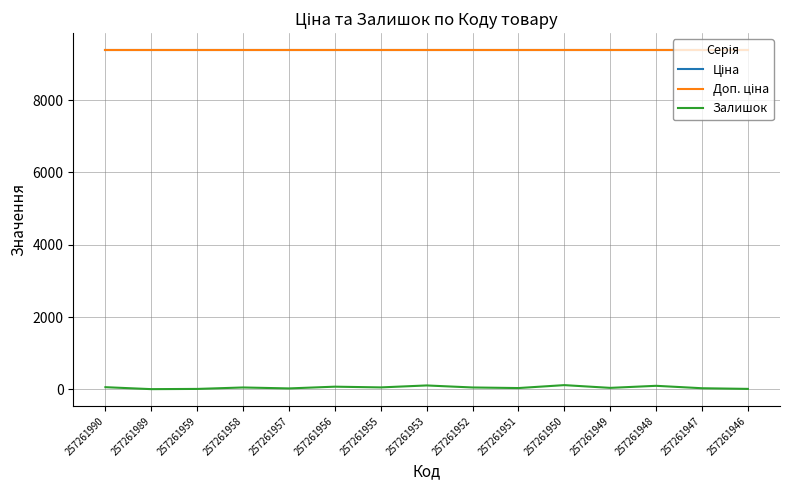

Reading left to right, list all the values displayed in this chart.

Ціна: 257261990=9379.3	257261989=9379.3	257261959=9379.3	257261958=9379.3	257261957=9379.3	257261956=9379.3	257261955=9379.3	257261953=9379.3	257261952=9379.3	257261951=9379.3	257261950=9379.3	257261949=9379.3	257261948=9379.3	257261947=9379.3	257261946=9379.3
Доп. ціна: 257261990=9379.3	257261989=9379.3	257261959=9379.3	257261958=9379.3	257261957=9379.3	257261956=9379.3	257261955=9379.3	257261953=9379.3	257261952=9379.3	257261951=9379.3	257261950=9379.3	257261949=9379.3	257261948=9379.3	257261947=9379.3	257261946=9379.3
Залишок: 257261990=62.0	257261989=8.0	257261959=14.0	257261958=54.0	257261957=28.0	257261956=76.0	257261955=56.0	257261953=110.0	257261952=54.0	257261951=38.0	257261950=119.0	257261949=43.0	257261948=100.0	257261947=33.0	257261946=15.0